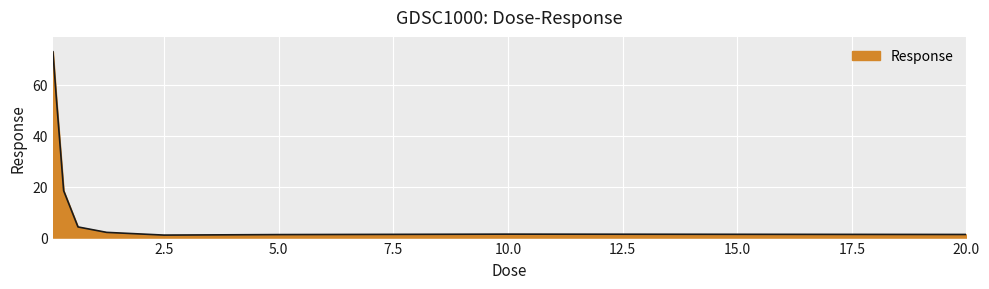

What is the greatest value displayed?

72.8